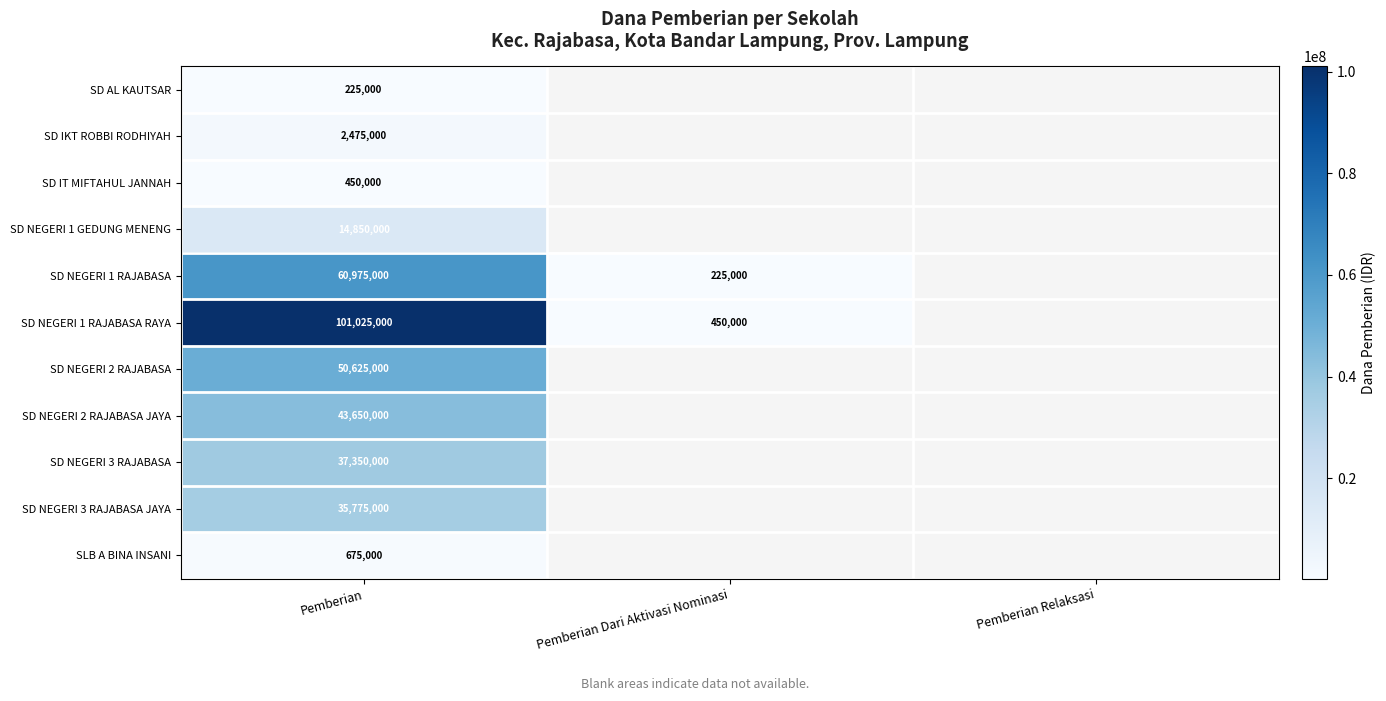

Is it true that SD NEGERI 2 RAJABASA equals 34459690 at Pemberian?

False